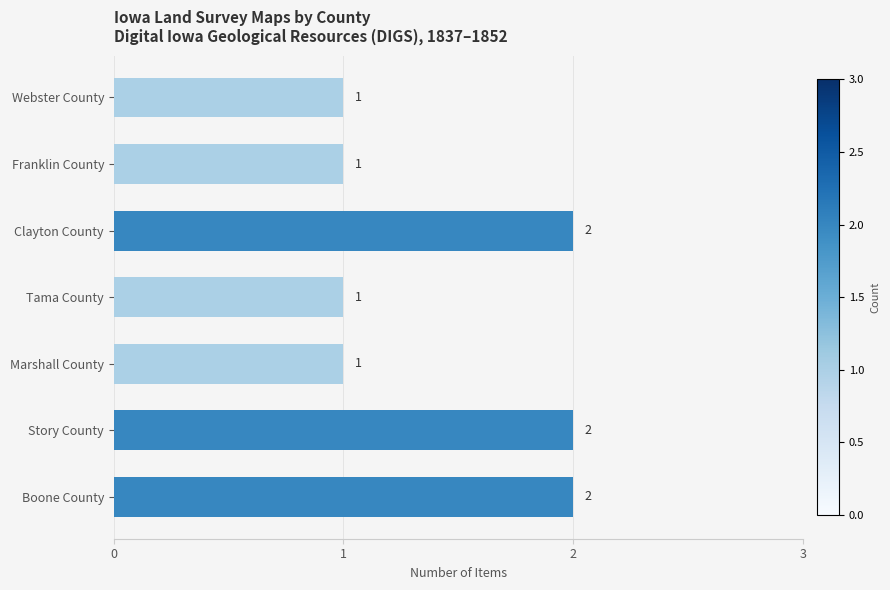

How many values are between 1 and 2?

7